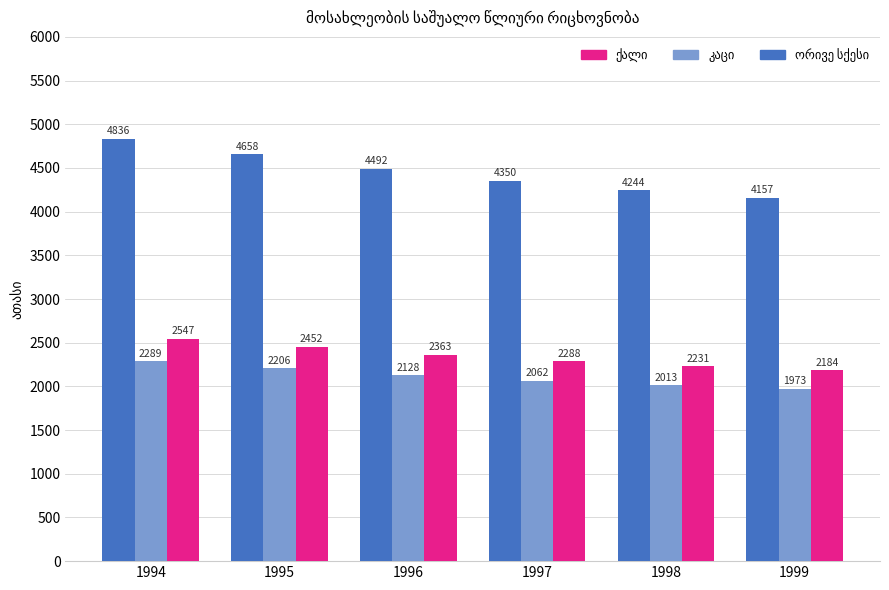

At how many categories does at least one series exceed 3104?

6